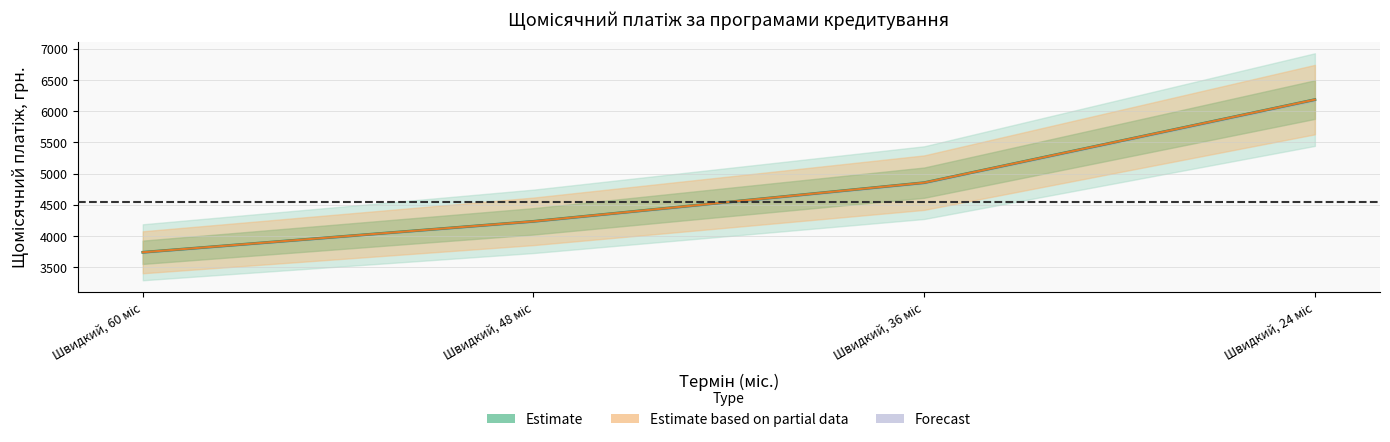

What is the difference between the values at Швидкий, 48 міс and Швидкий, 60 міс?

495.6